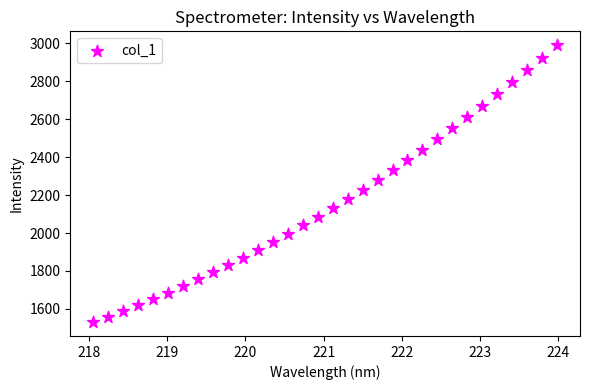

What is the range of X values (max minus min)?

5.9